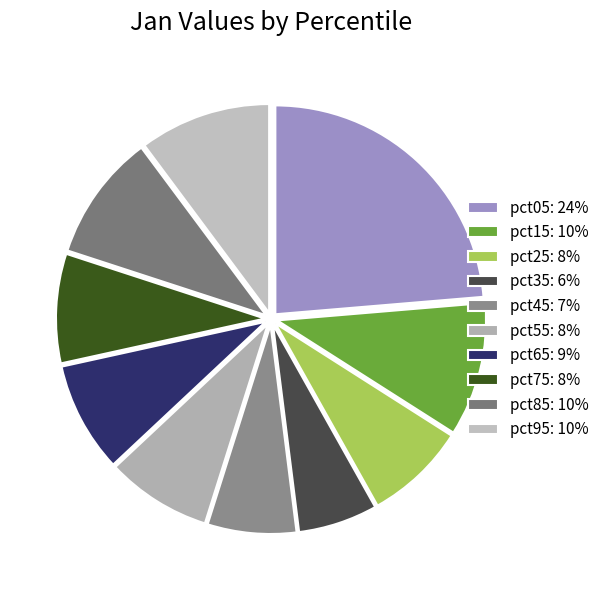

How many slices are in this pie chart?

10